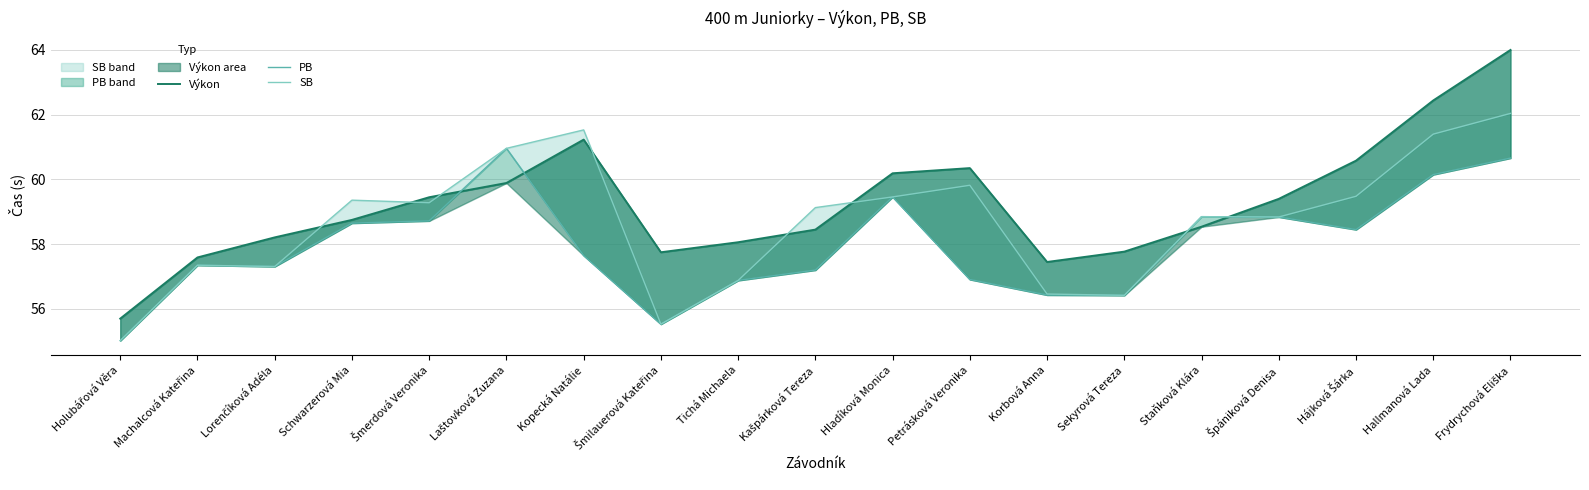

How many distinct data groups are displayed?

3